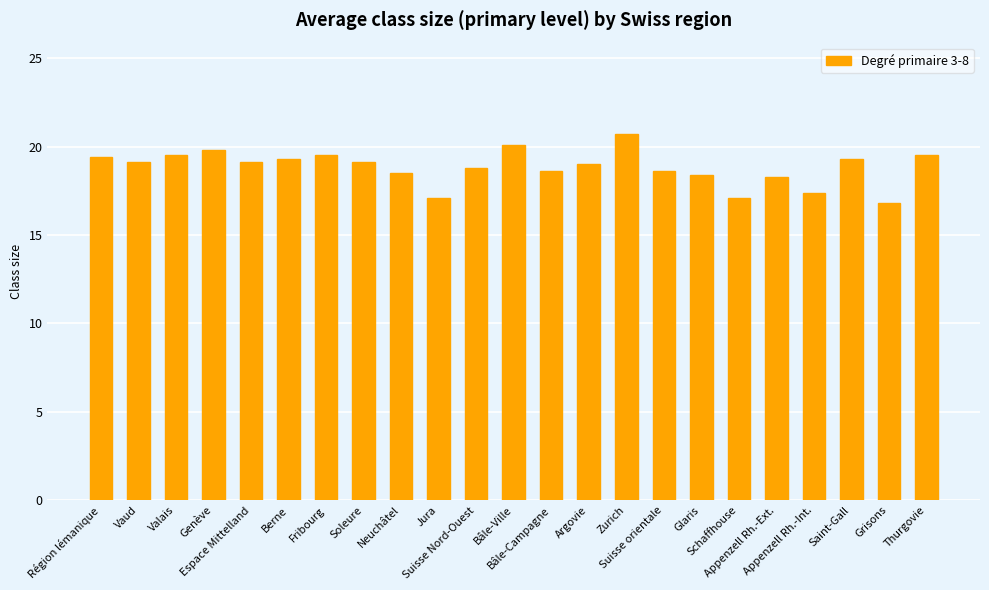

What is the sum of the values at Soleure and Appenzell Rh.-Ext.?

37.4